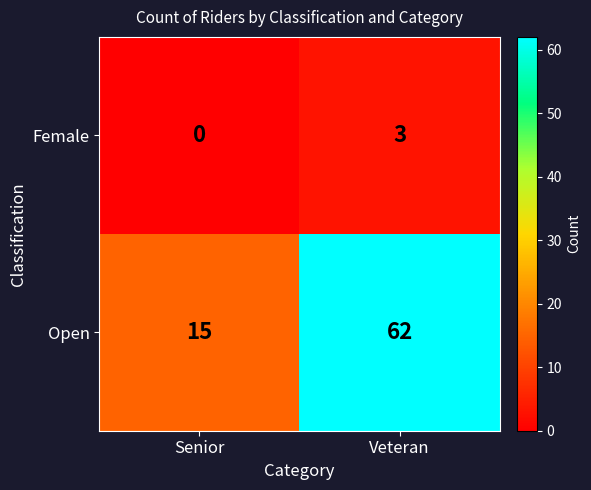

What is the maximum value shown in the chart?

62